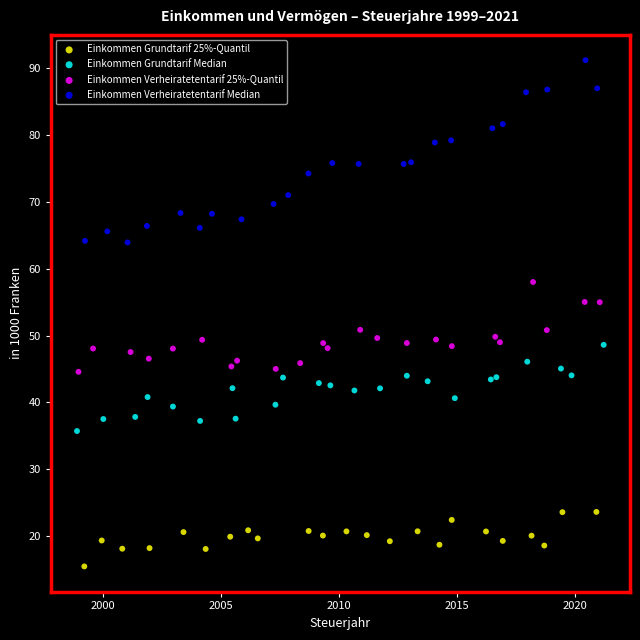

Which series has the widest spread of Y values?

Einkommen Verheiratetentarif Median